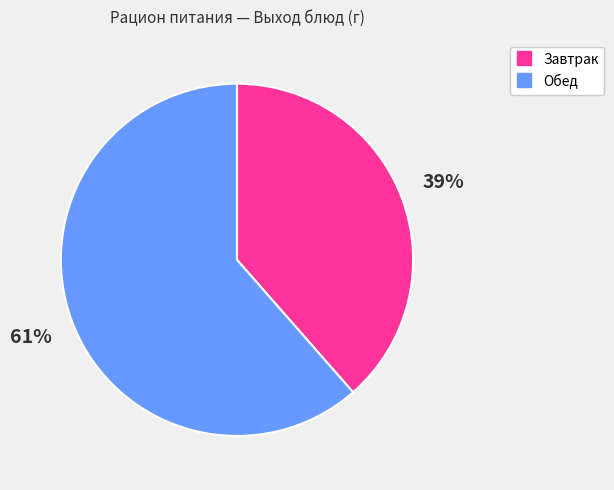

Rank the categories by value from highest to lowest.

Обед, Завтрак